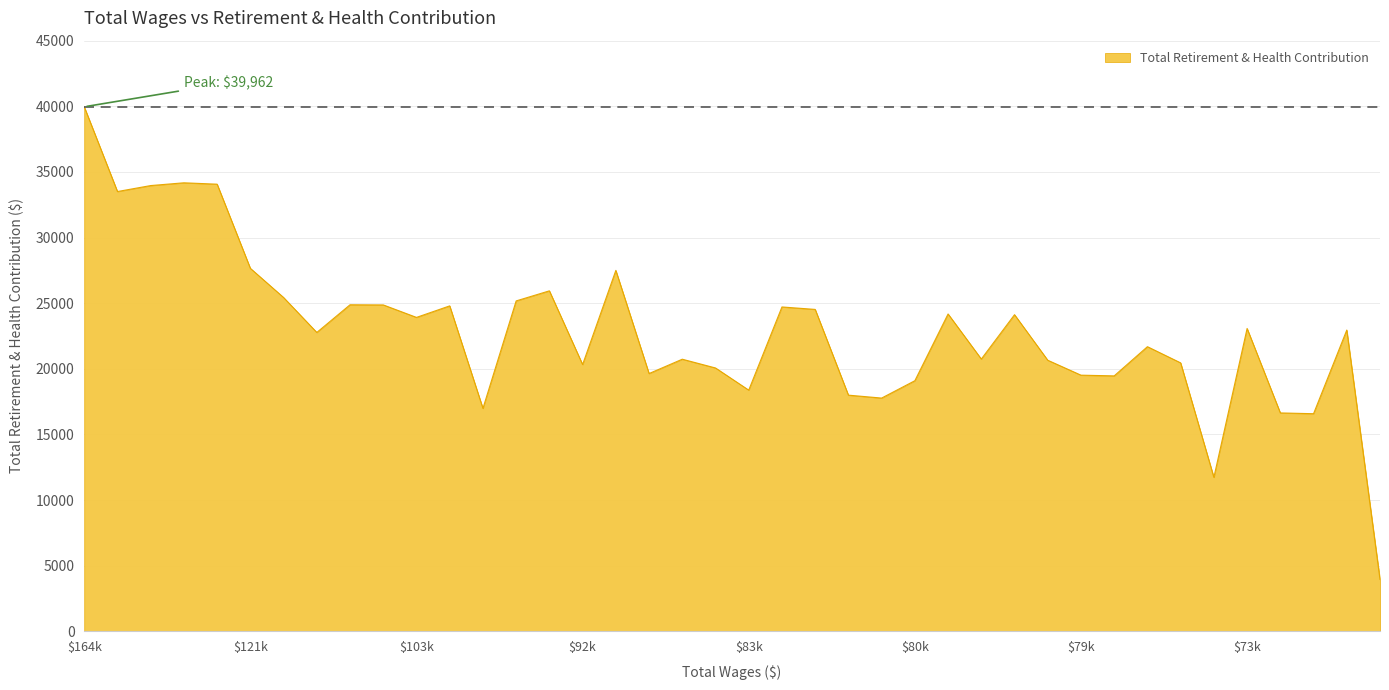

True or false: the data has more than 2 interior local peaks.

True